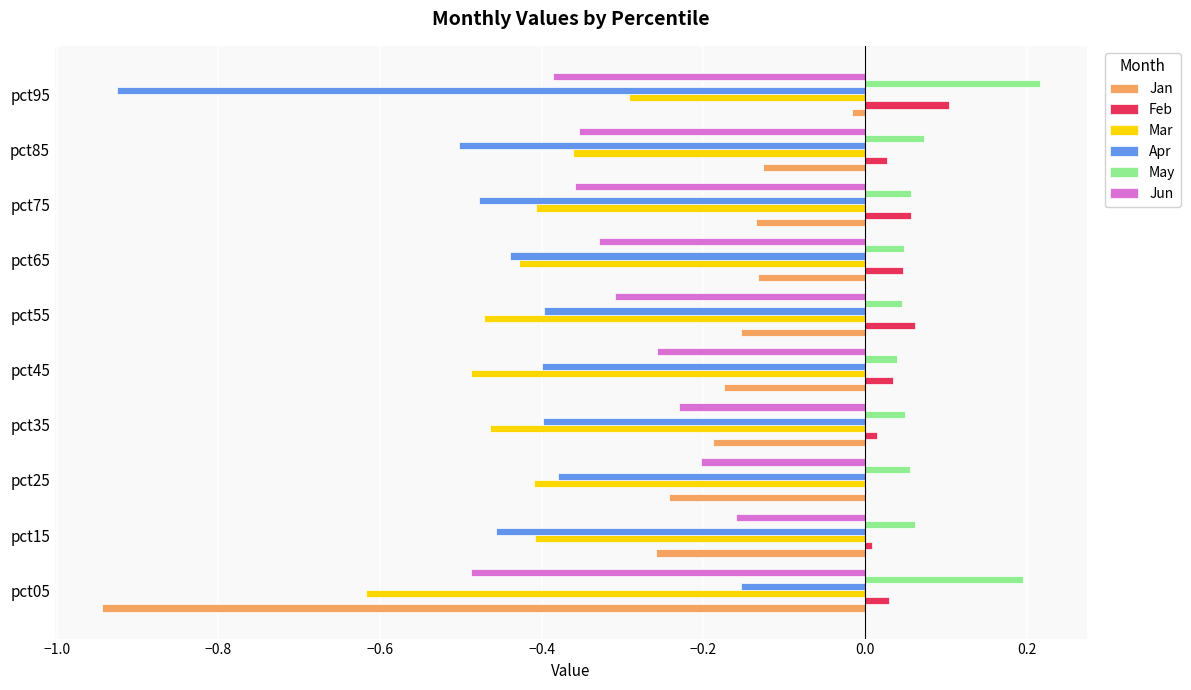

What is the sum of all Feb values?

0.4